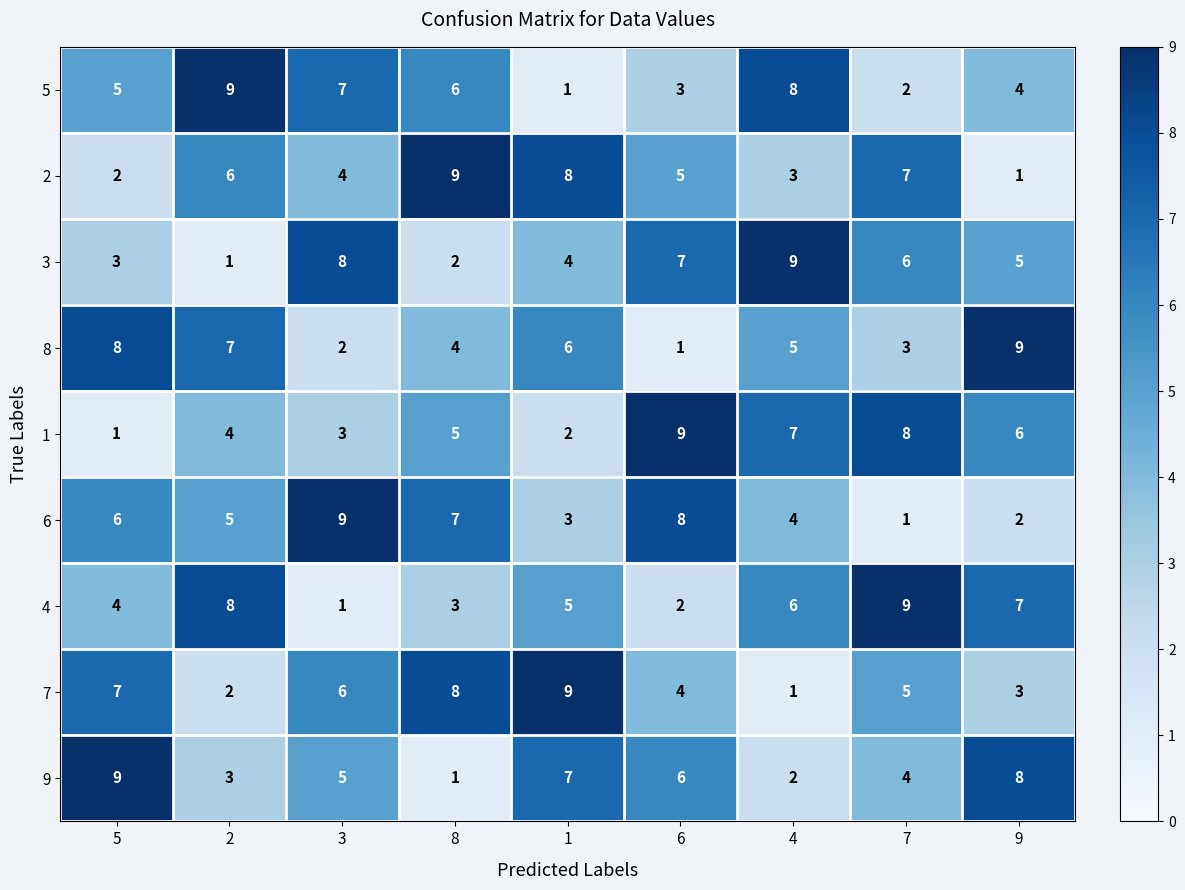

What is the difference between the maximum and second lowest values in the 3 series?

7